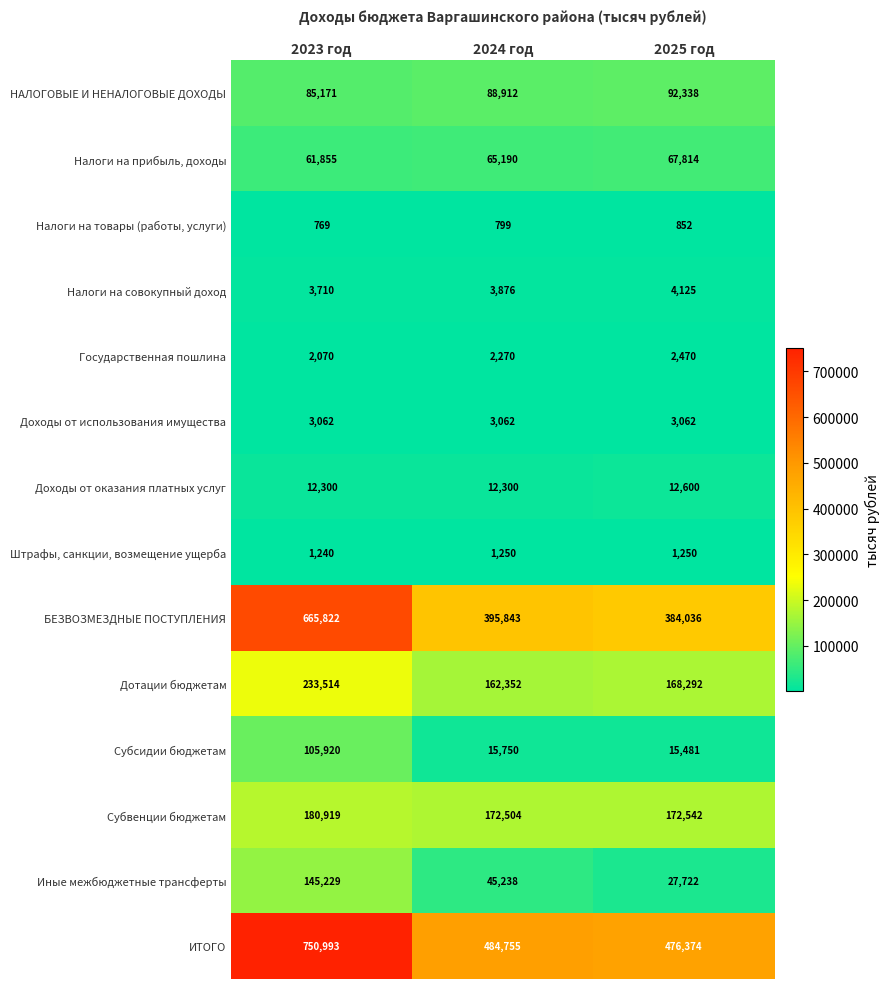

Which label corresponds to the smallest value in the chart?

2023 год